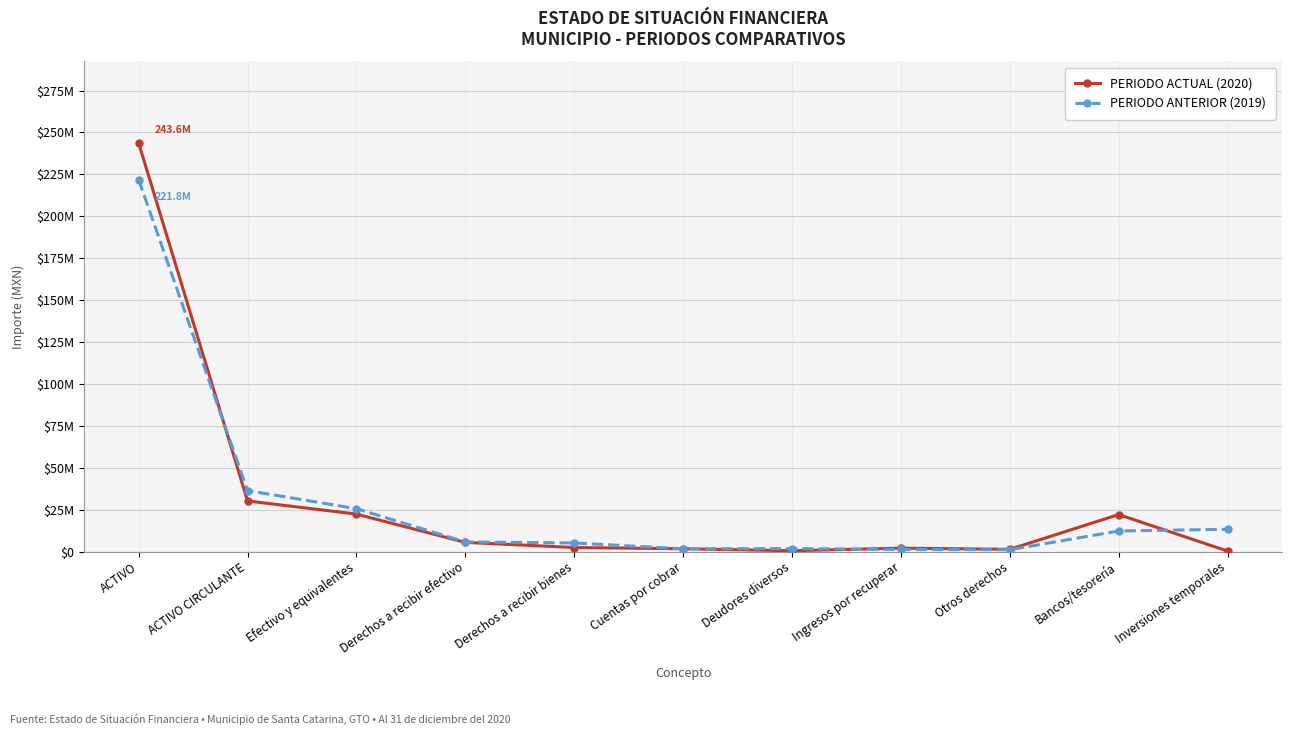

What is the greatest value displayed?

243617595.5